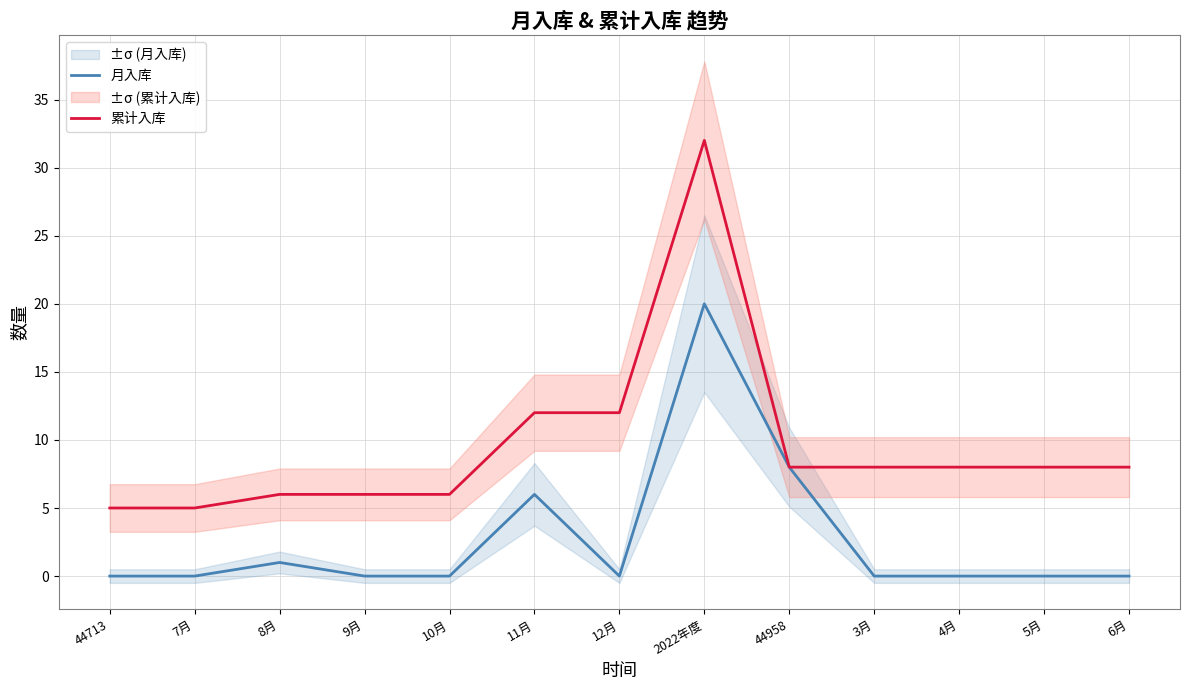

How many values in 月入库 are above zero?

4